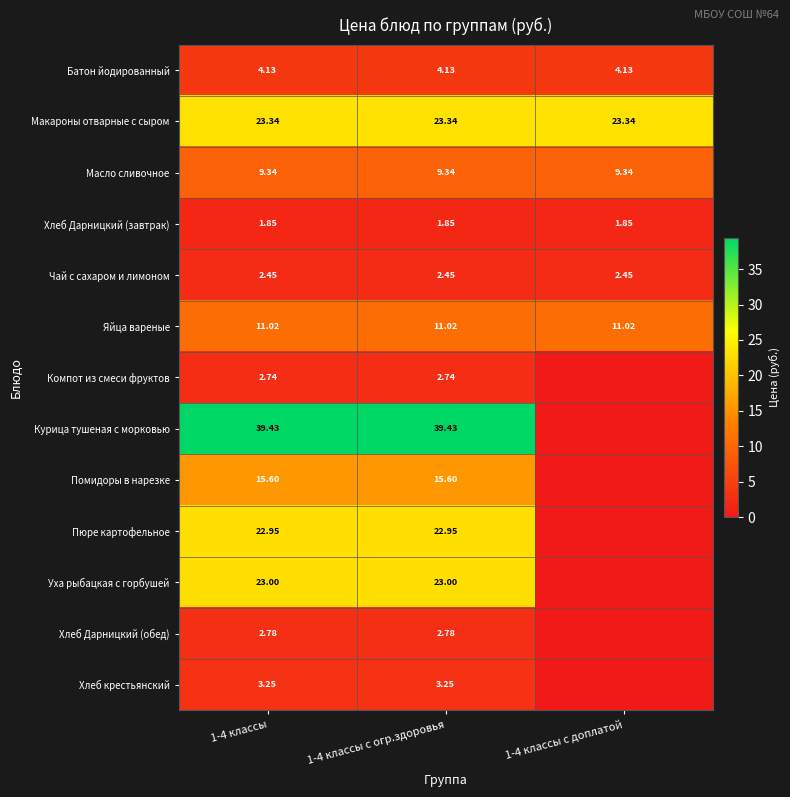

What is the spread (max minus min) of values at 1-4 классы с огр.здоровья?

37.6